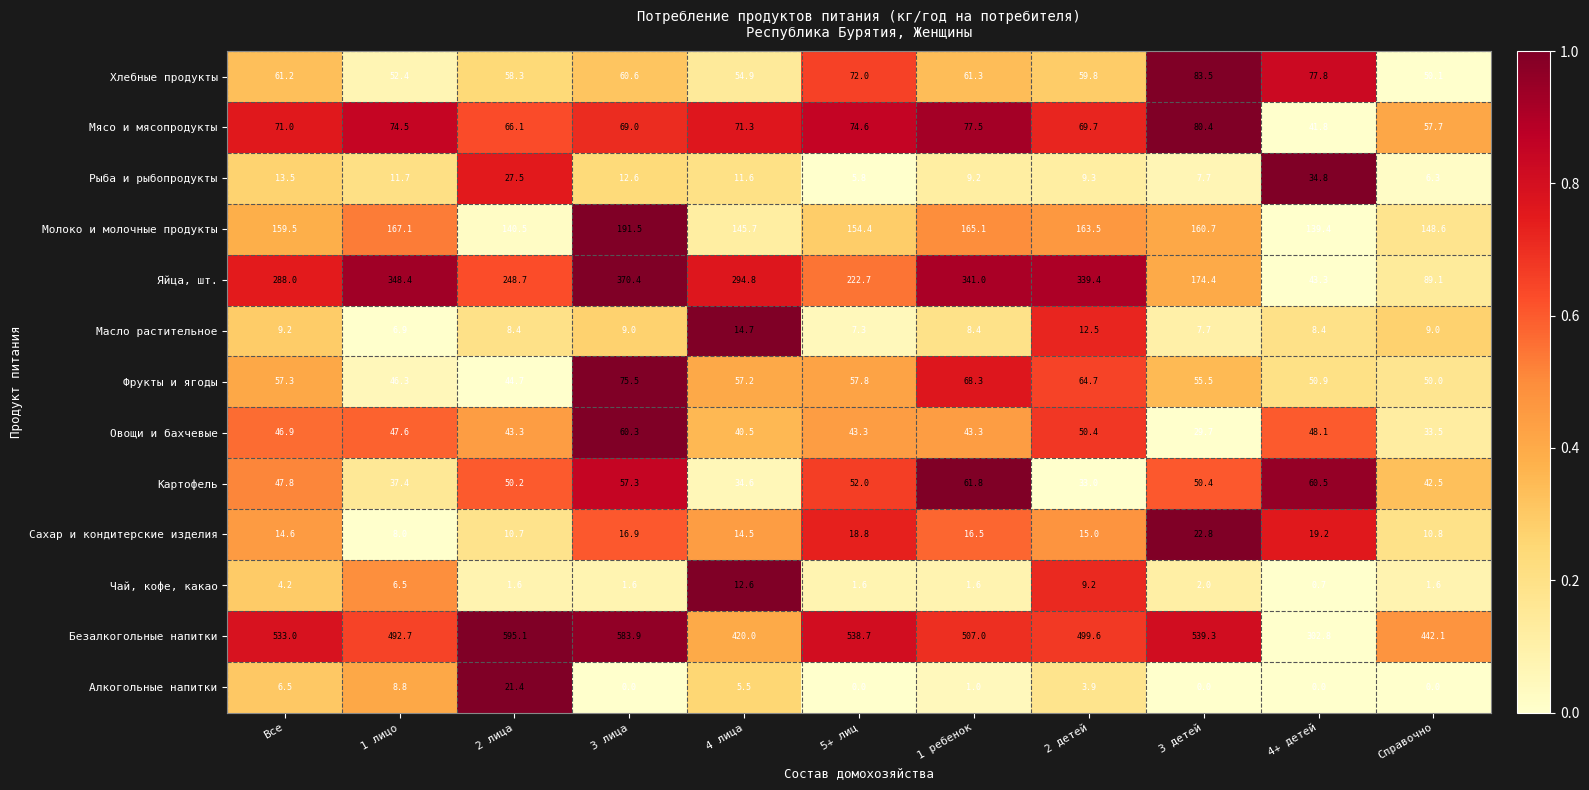

What is the difference between the second highest and minimum values in the Сахар и кондитерские изделия series?

11.2